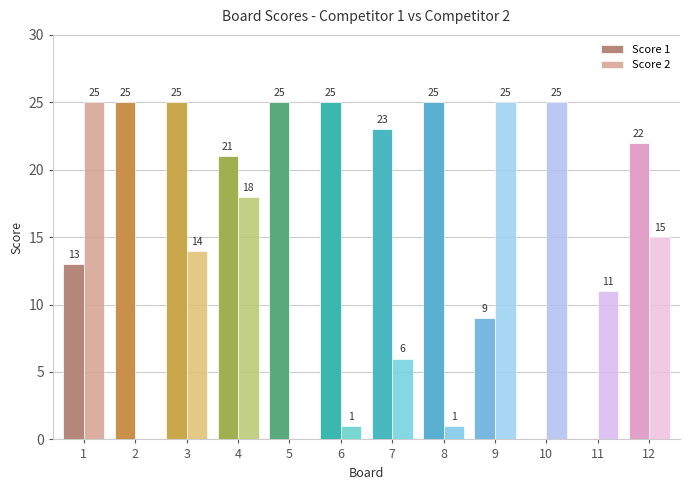

The Score 1 series shows 25 at 8. True or false?

True